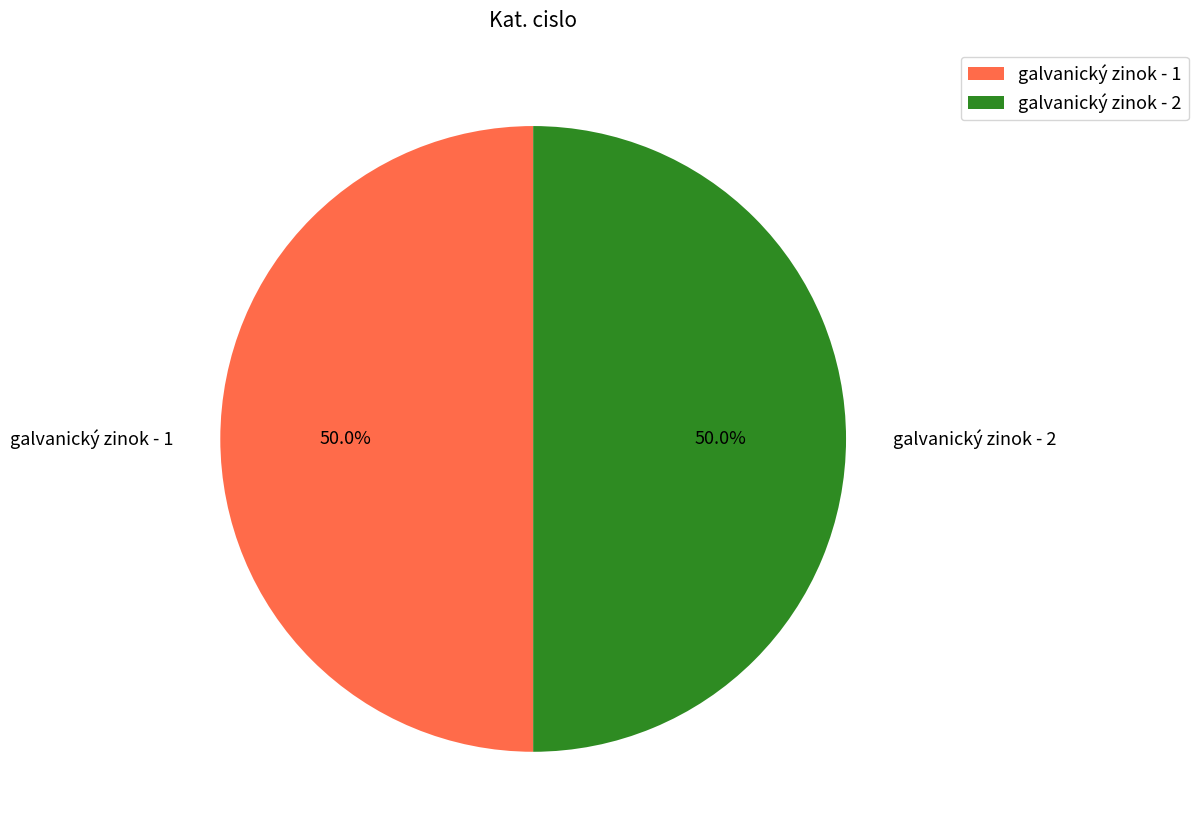

Is it true that galvanický zinok - 2 is 42% of the pie?

False